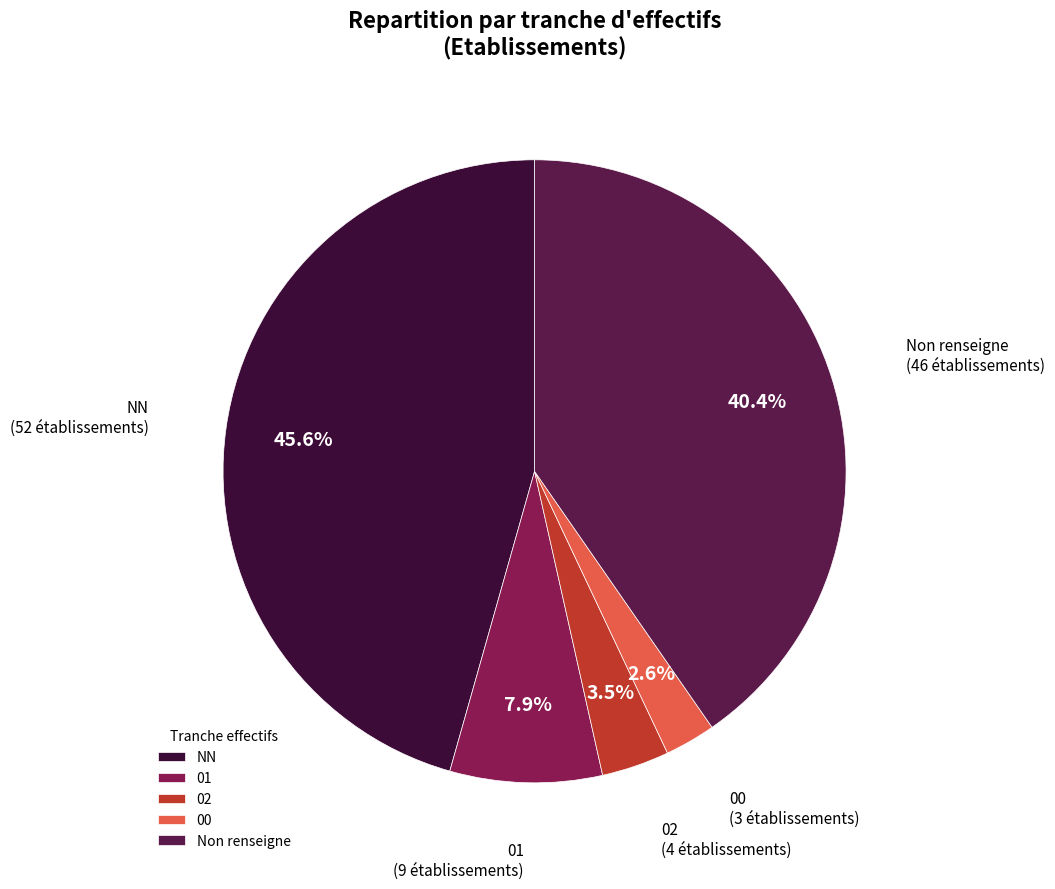

What percentage do NN and 01 together represent?

53.5%